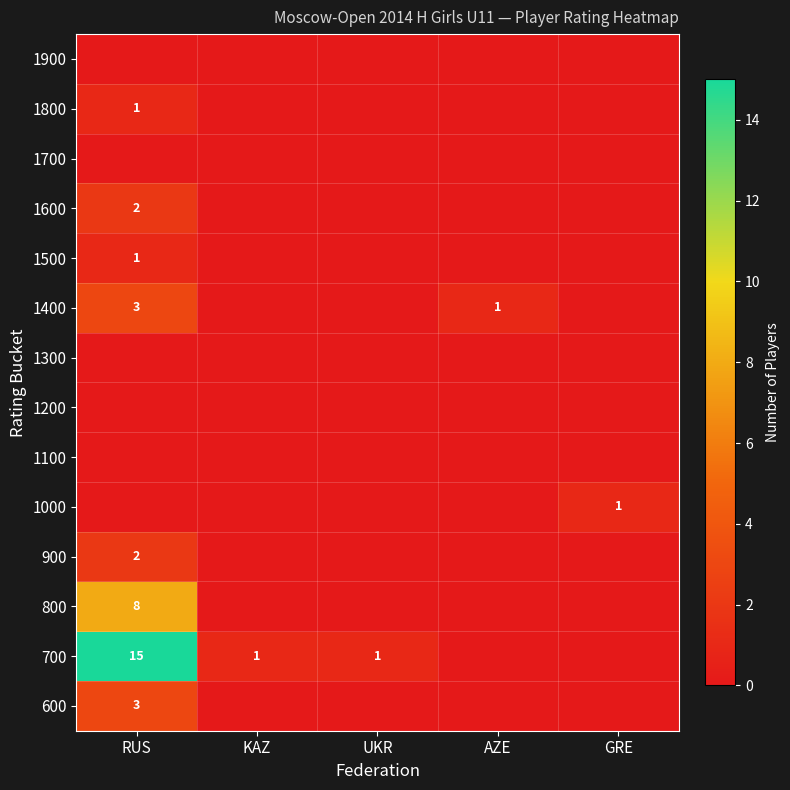

What is the total value across all series at KAZ?

1